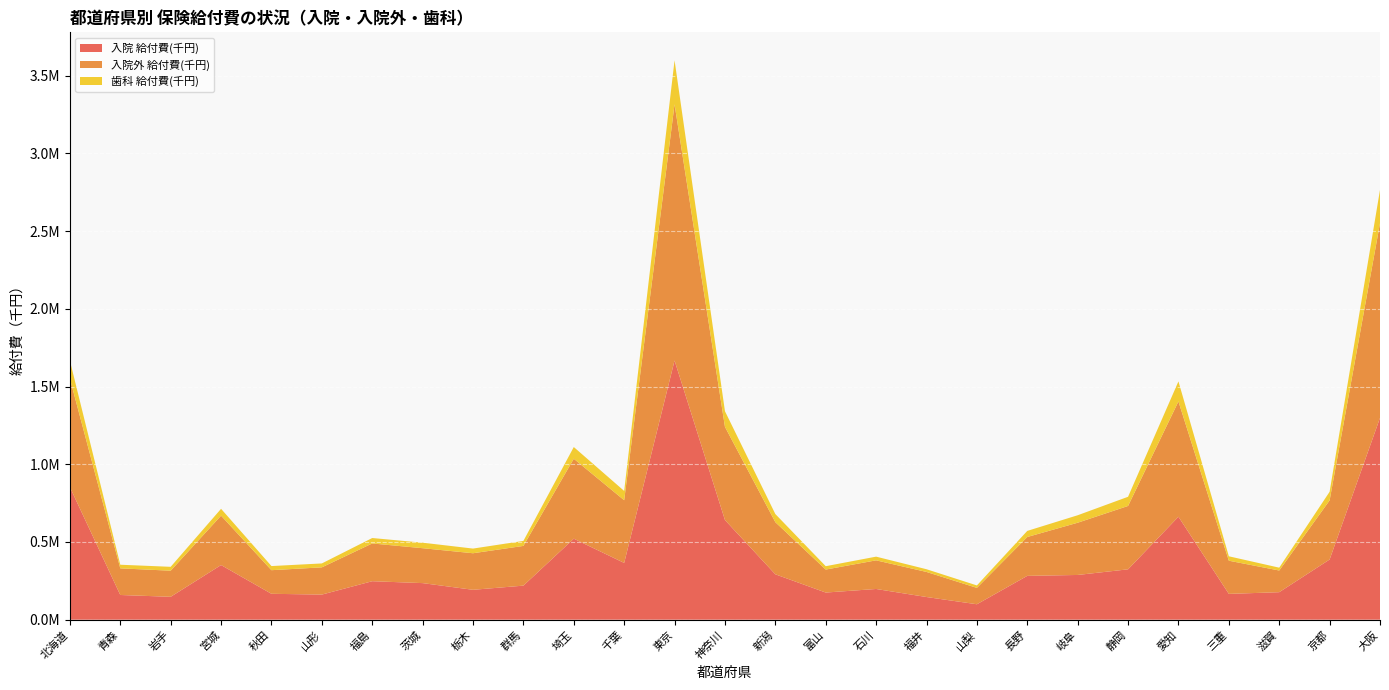

Reading right to left, what are all the values shown in this chart?

入院 給付費(千円): 1298172.7	387150.7	176914.7	166072.7	662436.7	324085.5	287786.2	281937.2	99304.6	145878.5	197585.0	174647.5	292016.6	641256.4	1667185.2	365264.3	521133.8	219127.1	192311.3	235363.8	247583.2	161540.2	166631.0	351534.8	147259.8	158964.3	852755.0
入院外 給付費(千円): 1252217.5	380444.4	139498.2	213469.0	741670.0	407656.2	336030.3	250131.4	105336.7	161297.7	184301.3	147887.0	335452.9	599541.0	1648067.2	403284.9	514409.1	255550.9	235201.5	224614.8	242906.3	175215.3	151909.4	317741.2	167992.4	171255.1	698254.9
歯科 給付費(千円): 214602.2	55370.7	18265.1	28370.2	128953.9	59027.5	48084.9	39177.1	15784.7	17488.8	23739.8	21660.9	52251.4	100435.7	283387.5	59766.0	75285.1	32181.1	30028.5	35471.0	34980.3	25175.7	26510.6	44107.6	24967.1	23395.4	115360.0